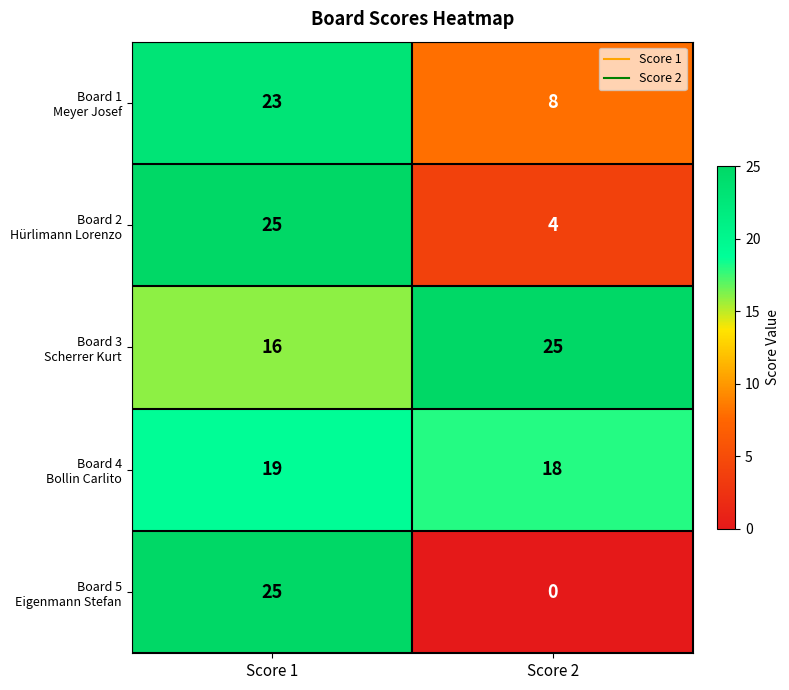

Count the number of data series in this chart.

5